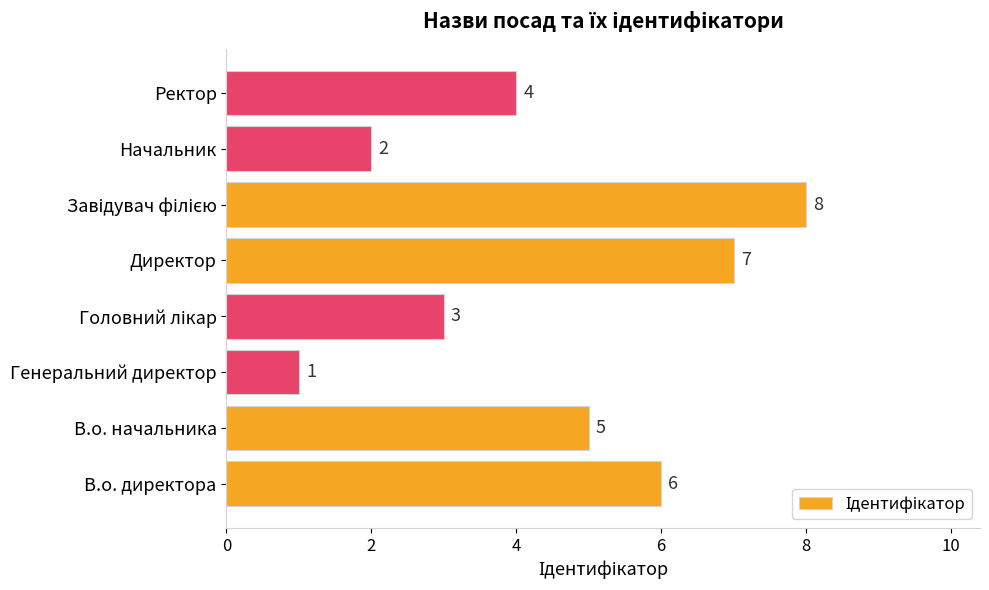

Reading bottom to top, what are all the values shown in this chart?

6	5	1	3	7	8	2	4